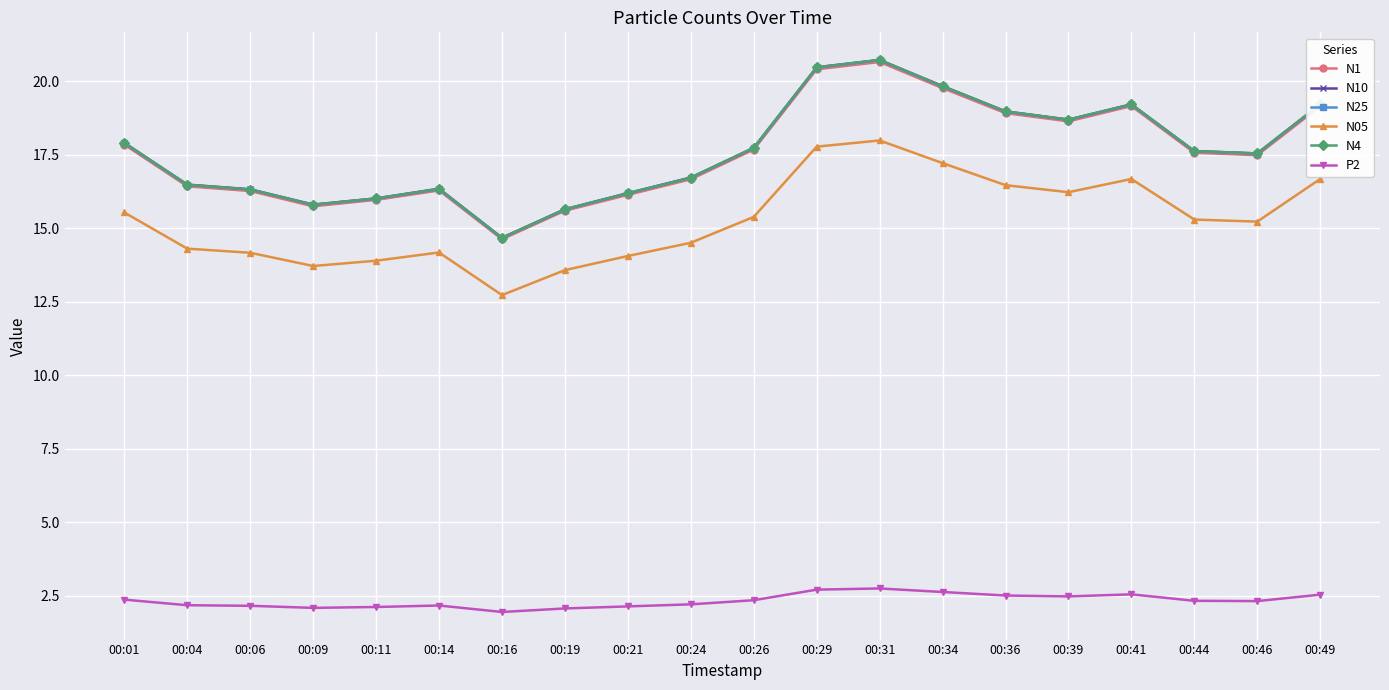

At how many categories does at least one series exceed 3?

20